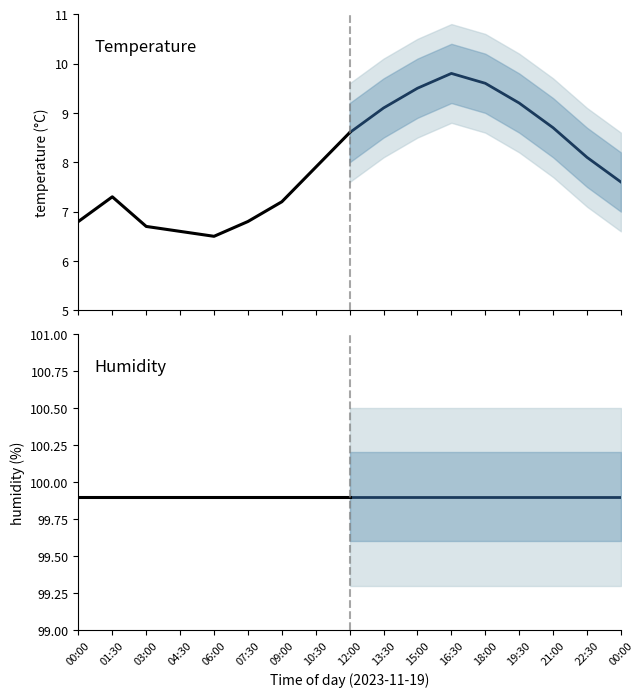

What is the average value of the humidity_projected series?

99.9